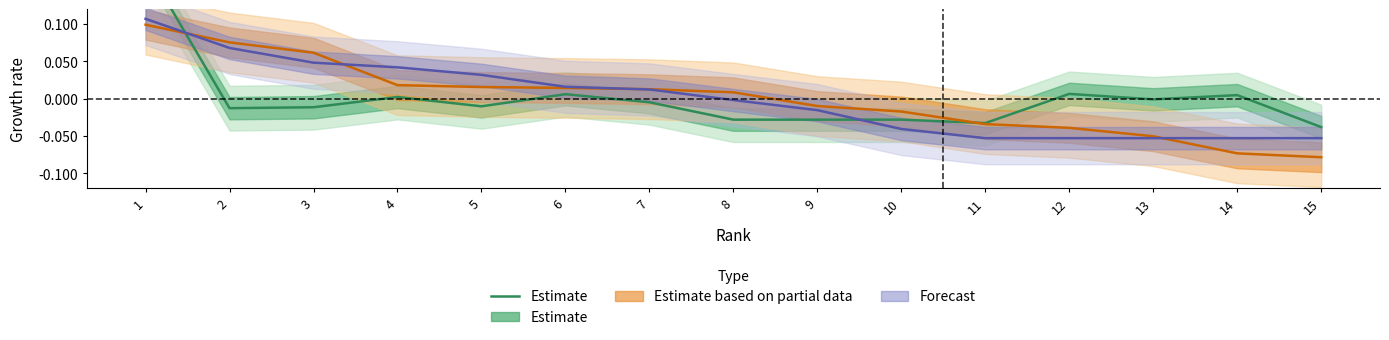

Reading right to left, extract all data points from this chart.

15=-0.0	14=0.0	13=-0.0	12=0.0	11=-0.0	10=-0.0	9=-0.0	8=-0.0	7=-0.0	6=0.0	5=-0.0	4=0.0	3=-0.0	2=-0.0	1=0.2